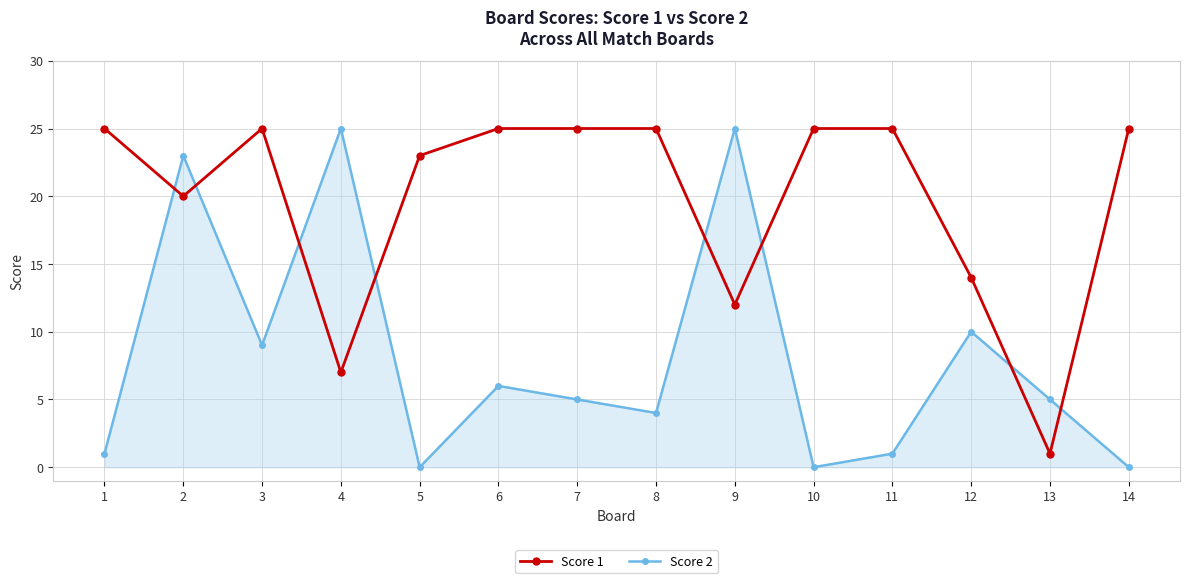

True or false: Score 2 and Score 1 cross at least once.

True